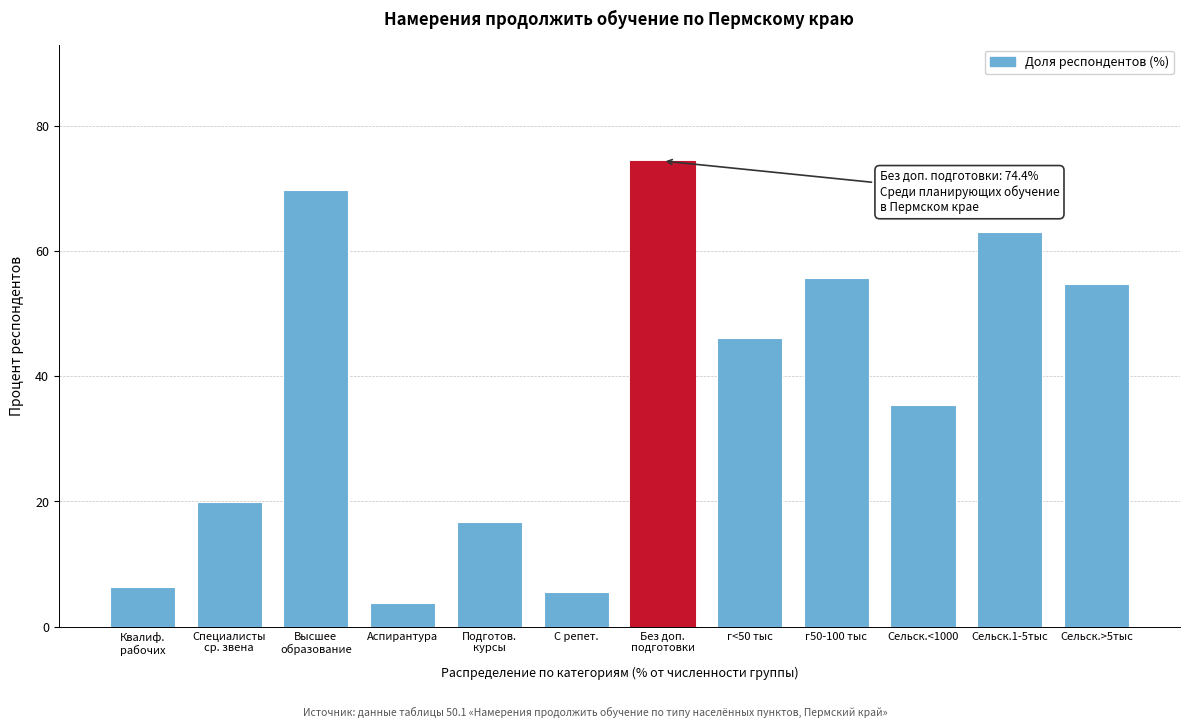

Reading left to right, what are all the values shown in this chart?

6.3	20.0	69.8	3.8	16.7	5.5	74.4	46.1	55.7	35.4	63.0	54.7